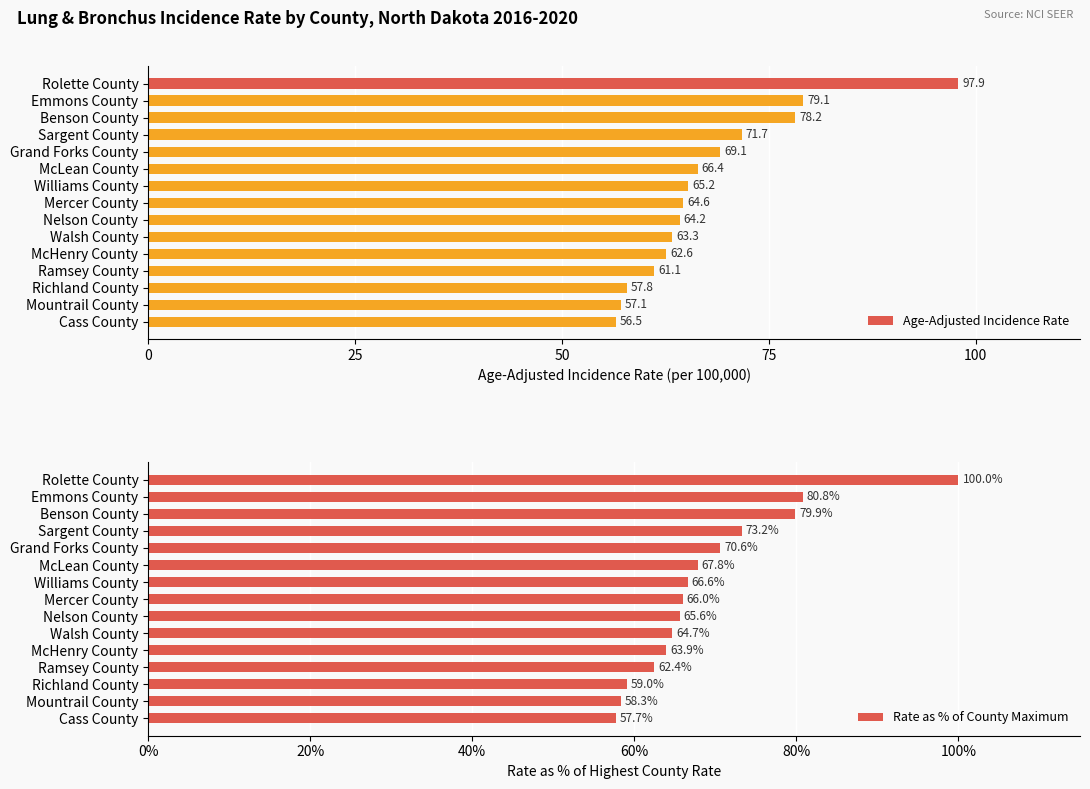

What is the average value of the Age-Adjusted Incidence Rate series?

67.7